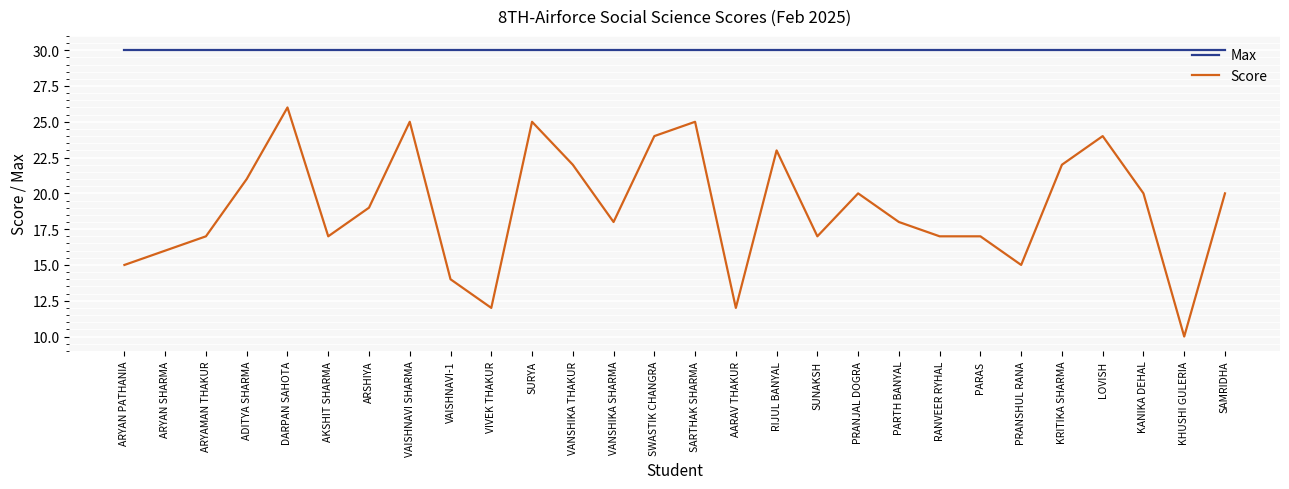

True or false: Max and Score cross at least once.

False